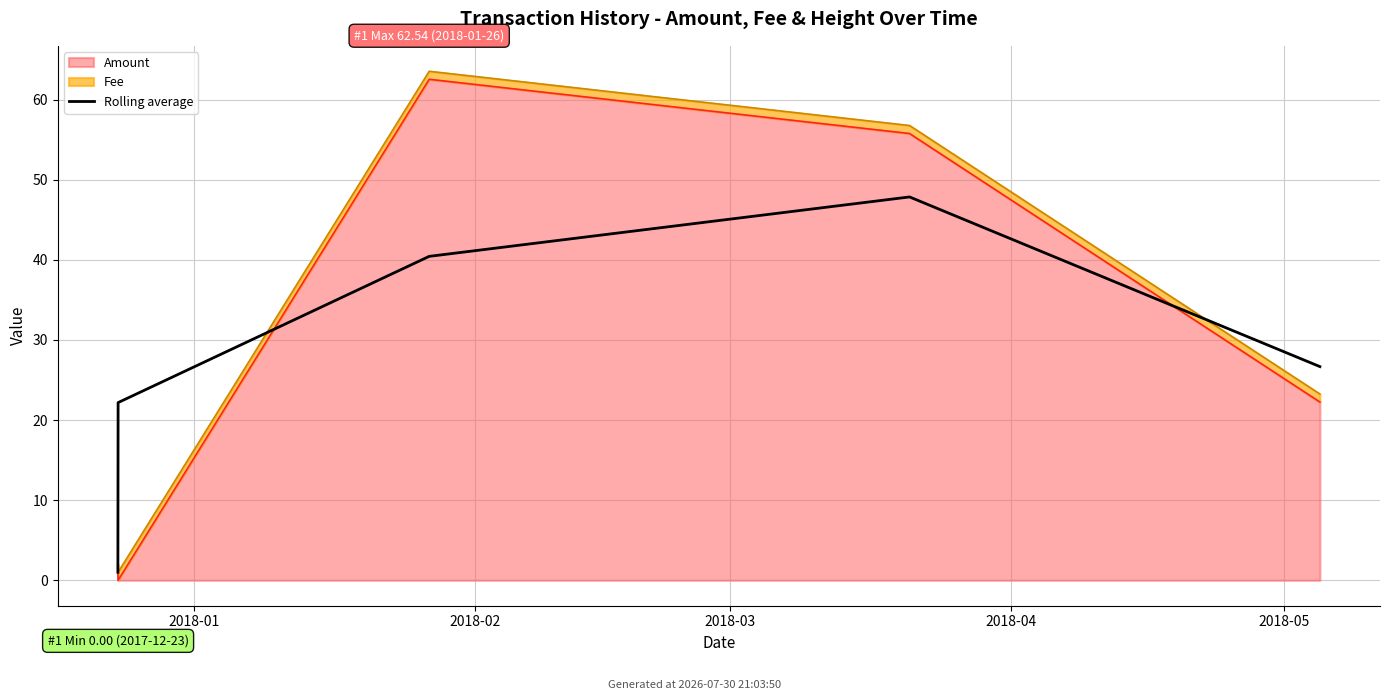

Does the chart display data point markers on the line(s)?

No